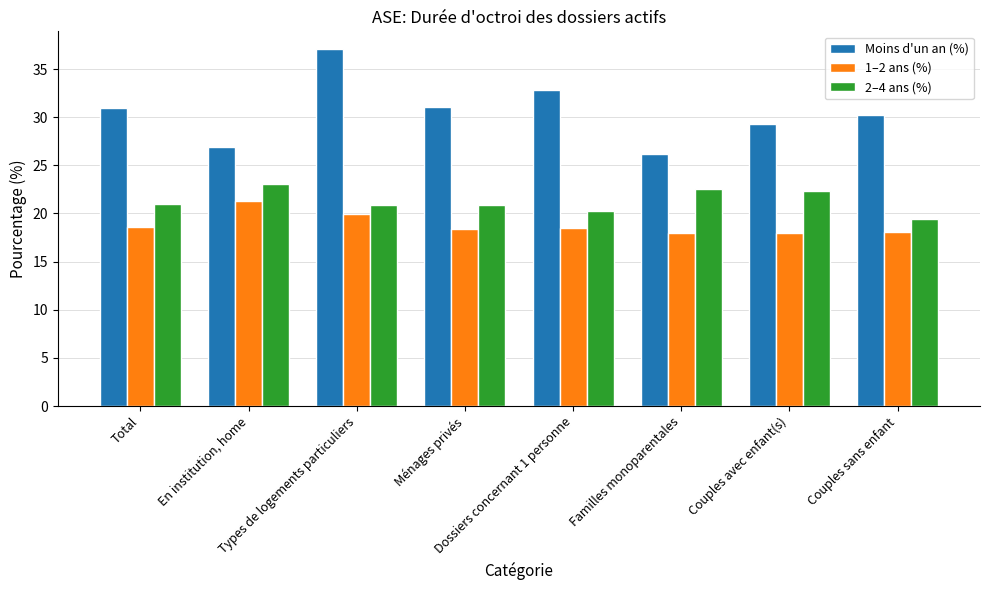

Which series has the largest total across all categories?

Moins d'un an (%)